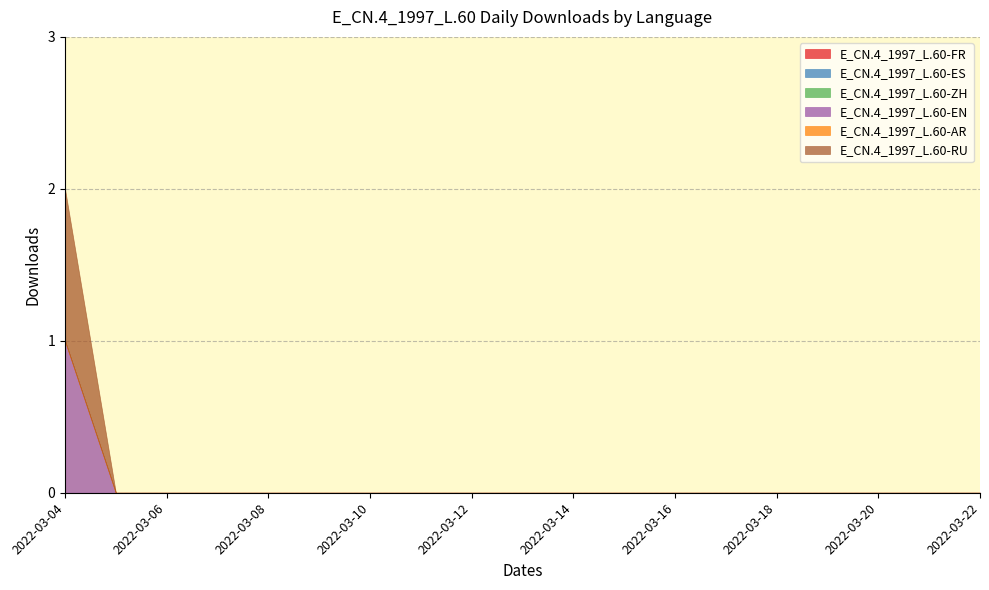

Reading right to left, what are all the values shown in this chart?

E_CN.4_1997_L.60-FR: 2022-03-22=0	2022-03-21=0	2022-03-20=0	2022-03-19=0	2022-03-18=0	2022-03-17=0	2022-03-16=0	2022-03-15=0	2022-03-14=0	2022-03-13=0	2022-03-12=0	2022-03-11=0	2022-03-10=0	2022-03-09=0	2022-03-08=0	2022-03-07=0	2022-03-06=0	2022-03-05=0	2022-03-04=0
E_CN.4_1997_L.60-ES: 2022-03-22=0	2022-03-21=0	2022-03-20=0	2022-03-19=0	2022-03-18=0	2022-03-17=0	2022-03-16=0	2022-03-15=0	2022-03-14=0	2022-03-13=0	2022-03-12=0	2022-03-11=0	2022-03-10=0	2022-03-09=0	2022-03-08=0	2022-03-07=0	2022-03-06=0	2022-03-05=0	2022-03-04=0
E_CN.4_1997_L.60-ZH: 2022-03-22=0	2022-03-21=0	2022-03-20=0	2022-03-19=0	2022-03-18=0	2022-03-17=0	2022-03-16=0	2022-03-15=0	2022-03-14=0	2022-03-13=0	2022-03-12=0	2022-03-11=0	2022-03-10=0	2022-03-09=0	2022-03-08=0	2022-03-07=0	2022-03-06=0	2022-03-05=0	2022-03-04=0
E_CN.4_1997_L.60-EN: 2022-03-22=0	2022-03-21=0	2022-03-20=0	2022-03-19=0	2022-03-18=0	2022-03-17=0	2022-03-16=0	2022-03-15=0	2022-03-14=0	2022-03-13=0	2022-03-12=0	2022-03-11=0	2022-03-10=0	2022-03-09=0	2022-03-08=0	2022-03-07=0	2022-03-06=0	2022-03-05=0	2022-03-04=1
E_CN.4_1997_L.60-AR: 2022-03-22=0	2022-03-21=0	2022-03-20=0	2022-03-19=0	2022-03-18=0	2022-03-17=0	2022-03-16=0	2022-03-15=0	2022-03-14=0	2022-03-13=0	2022-03-12=0	2022-03-11=0	2022-03-10=0	2022-03-09=0	2022-03-08=0	2022-03-07=0	2022-03-06=0	2022-03-05=0	2022-03-04=0
E_CN.4_1997_L.60-RU: 2022-03-22=0	2022-03-21=0	2022-03-20=0	2022-03-19=0	2022-03-18=0	2022-03-17=0	2022-03-16=0	2022-03-15=0	2022-03-14=0	2022-03-13=0	2022-03-12=0	2022-03-11=0	2022-03-10=0	2022-03-09=0	2022-03-08=0	2022-03-07=0	2022-03-06=0	2022-03-05=0	2022-03-04=1